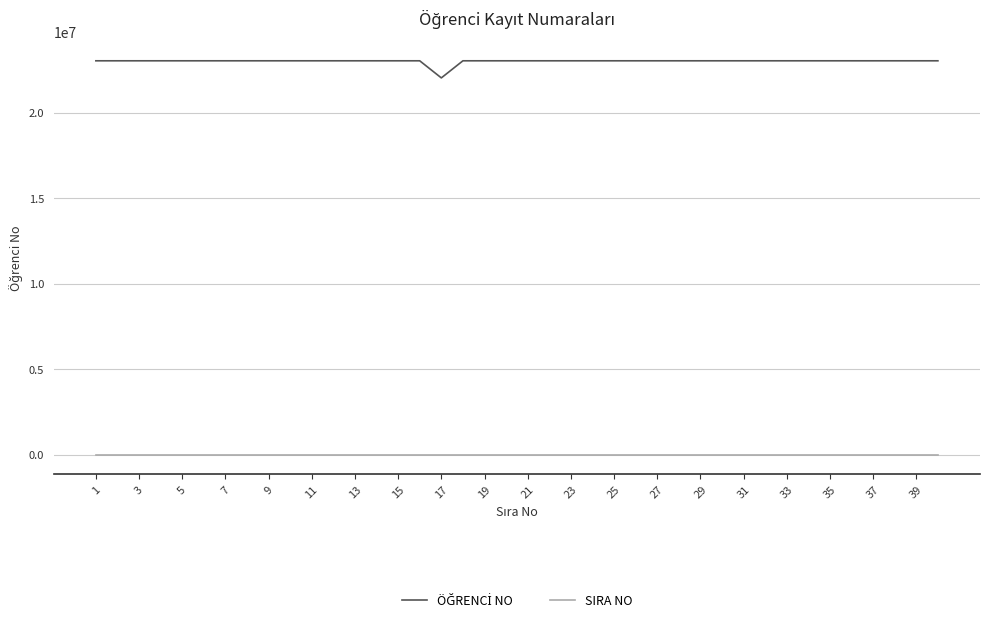

Does the chart display data point markers on the line(s)?

No